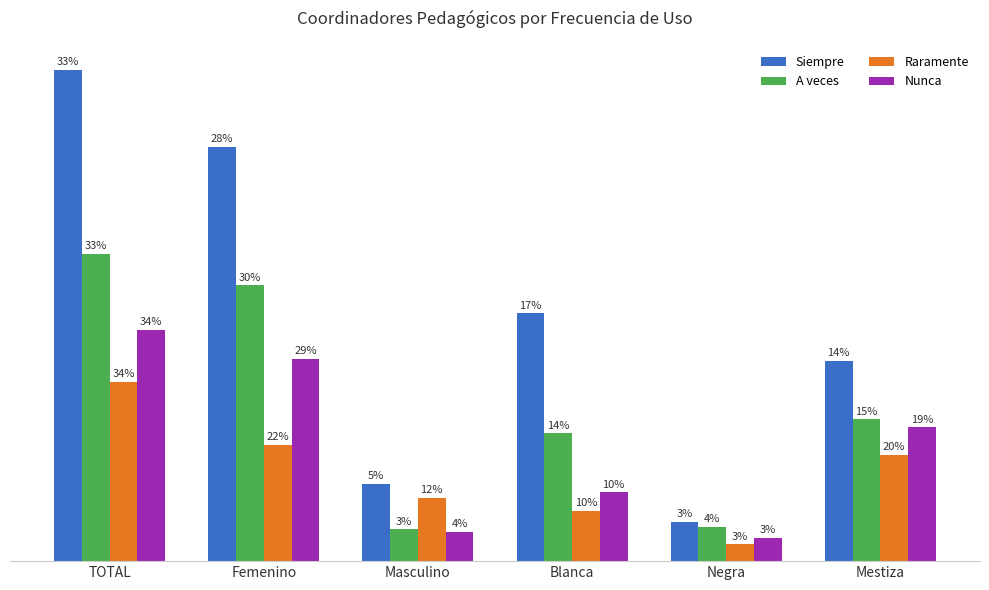

What are all the series names shown in the legend?

Siempre, A veces, Raramente, Nunca